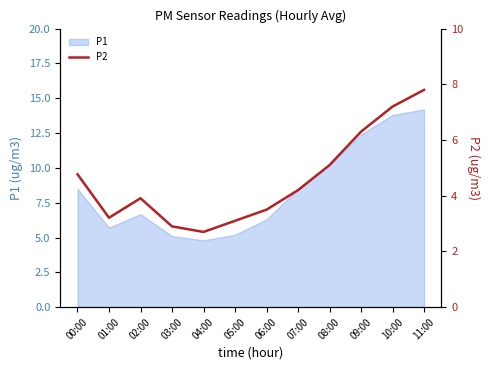

Is it true that the value at 04:00 is 2.7?

True